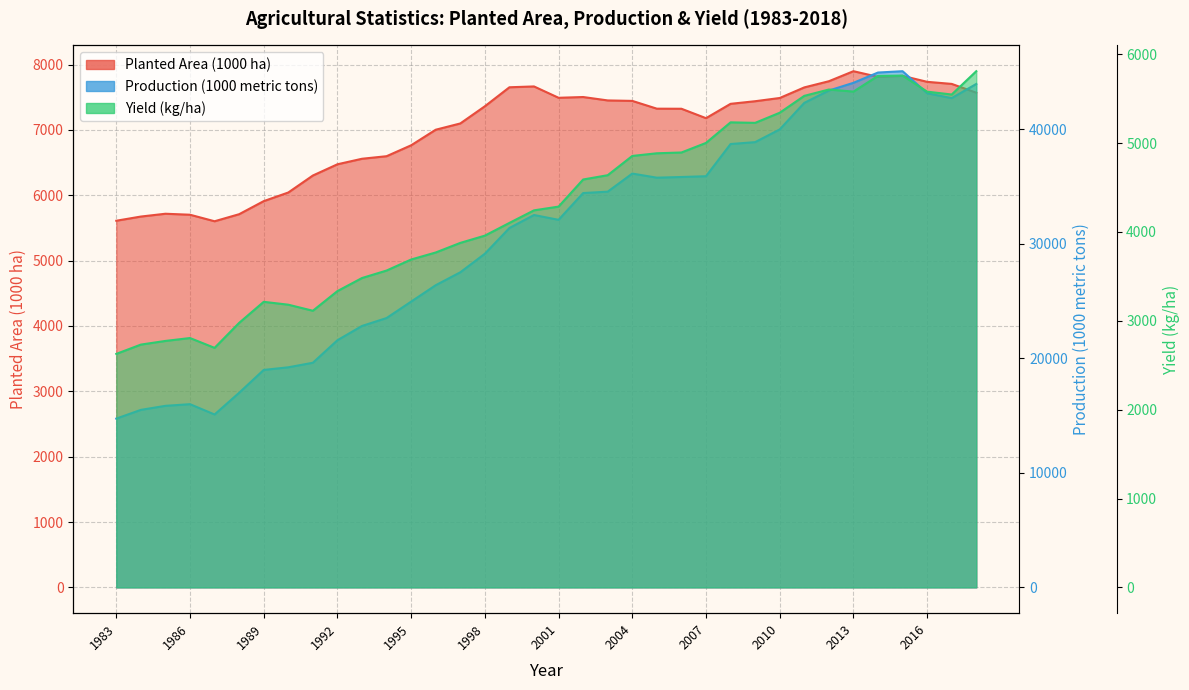

Read the Planted Area value at 1990.

6043.0